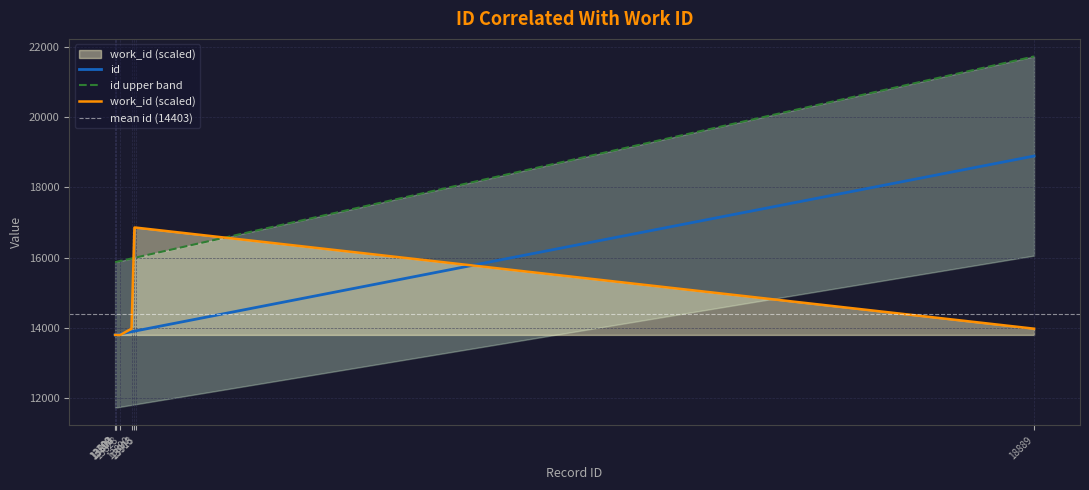

What is the sum of the id values at 13828 and 13890?

27718.0